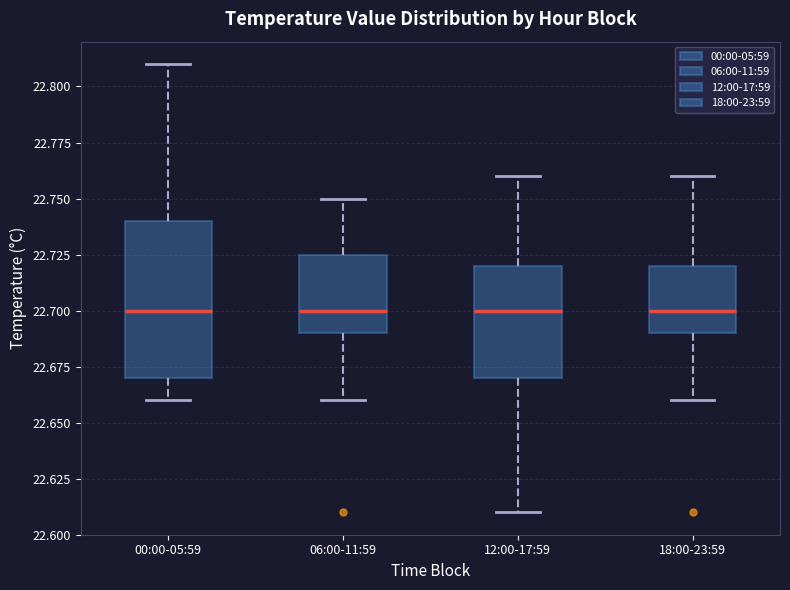

Reading left to right, transcribe this box plot: for each box, give where its median line is, the range the box spans, and where its two whiskers end, as read against the y-axis. The values are not printed on the chart, so give them approximately, as read against the axis.

00:00-05:59: median 22.700, box 22.670 to 22.740, whiskers 22.660 to 22.810
06:00-11:59: median 22.700, box 22.690 to 22.725, whiskers 22.660 to 22.750
12:00-17:59: median 22.700, box 22.670 to 22.720, whiskers 22.610 to 22.760
18:00-23:59: median 22.700, box 22.690 to 22.720, whiskers 22.660 to 22.760